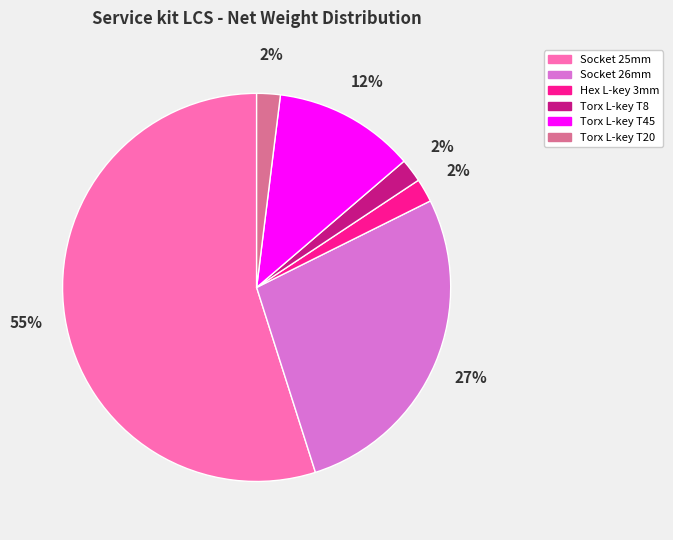

Is the sum of Hex L-key 3mm and Socket 25mm greater than half?

Yes